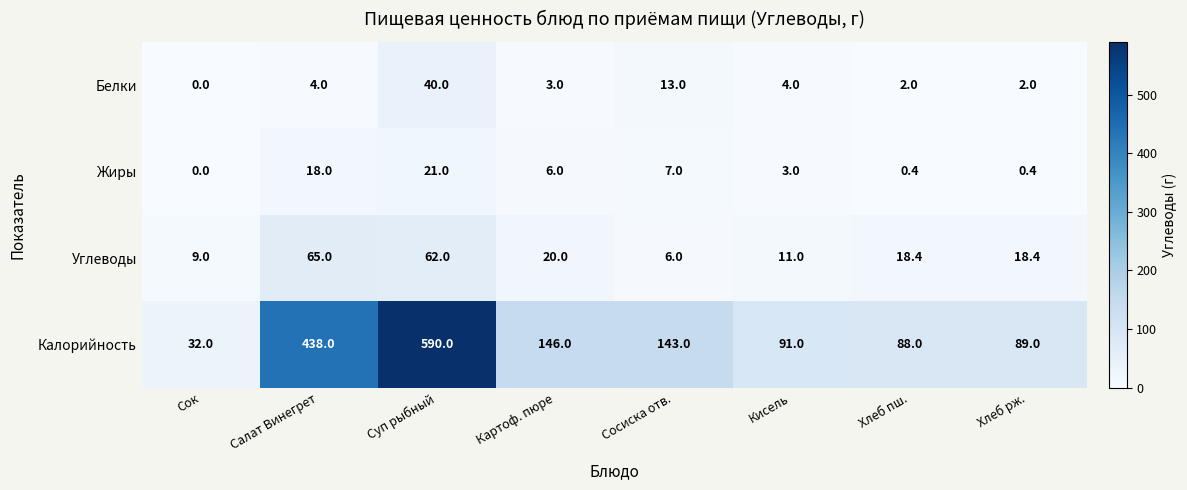

What is the difference between the highest and lowest values at Картоф. пюре?

143.0